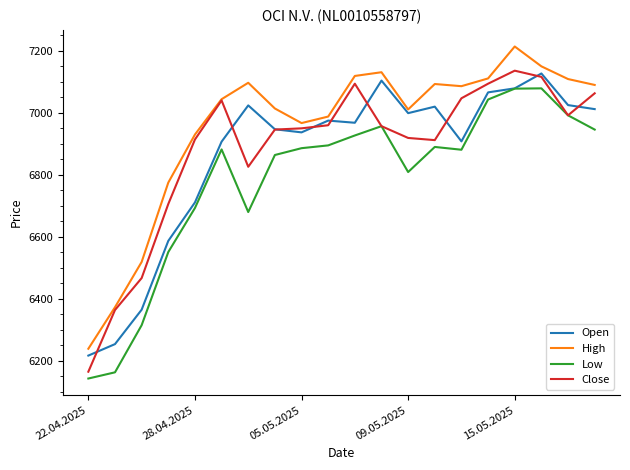

True or false: Low and High cross at least once.

False